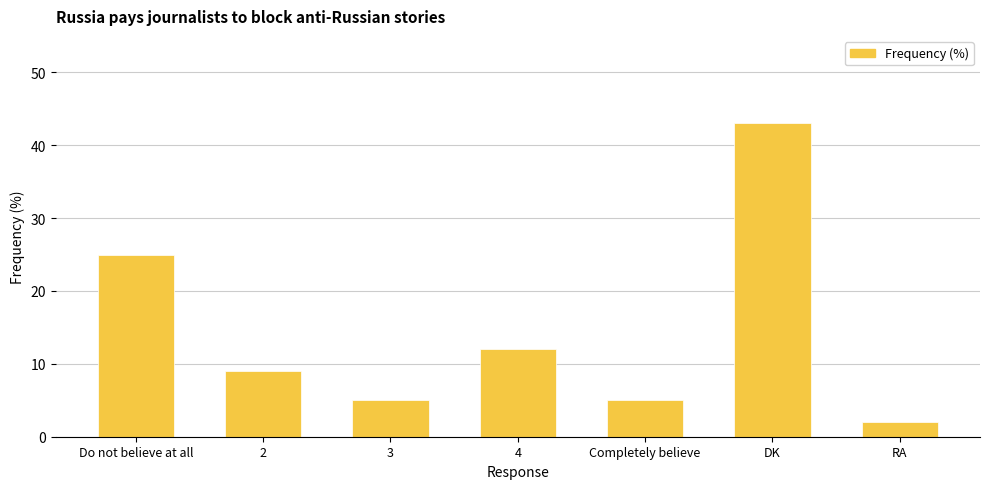

What is the label of the 7th bar from the right?

Do not believe at all